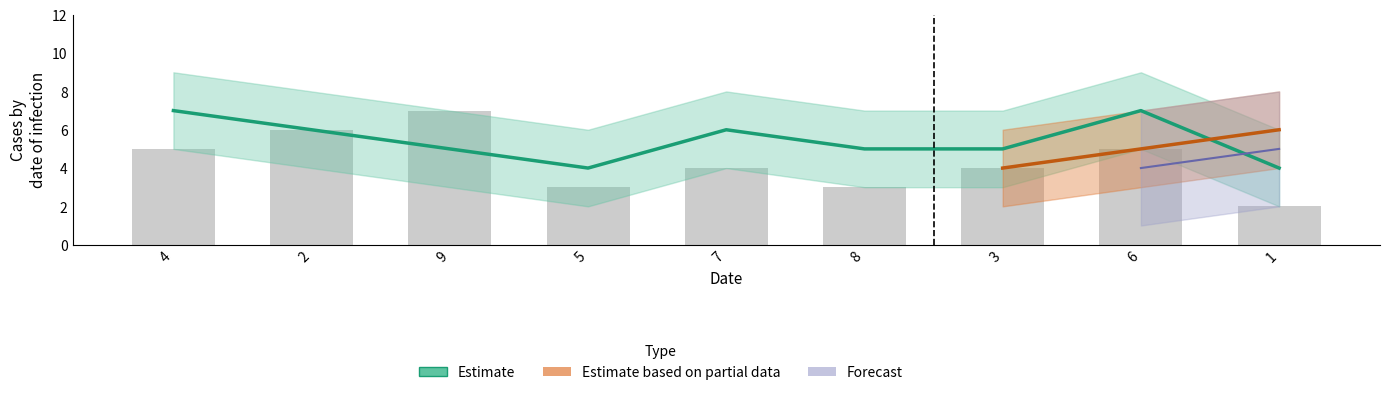

What is the label of the 4th bar from the left?

5